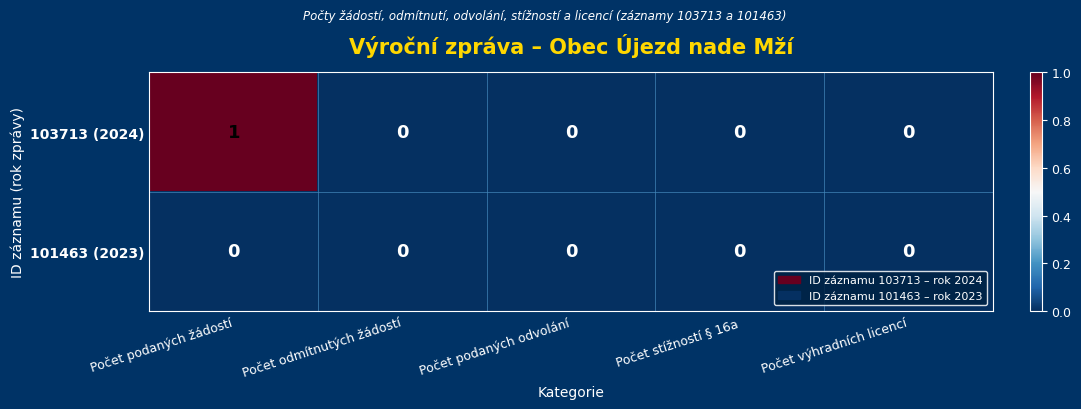

Which series has the largest total across all categories?

103713 (2024)